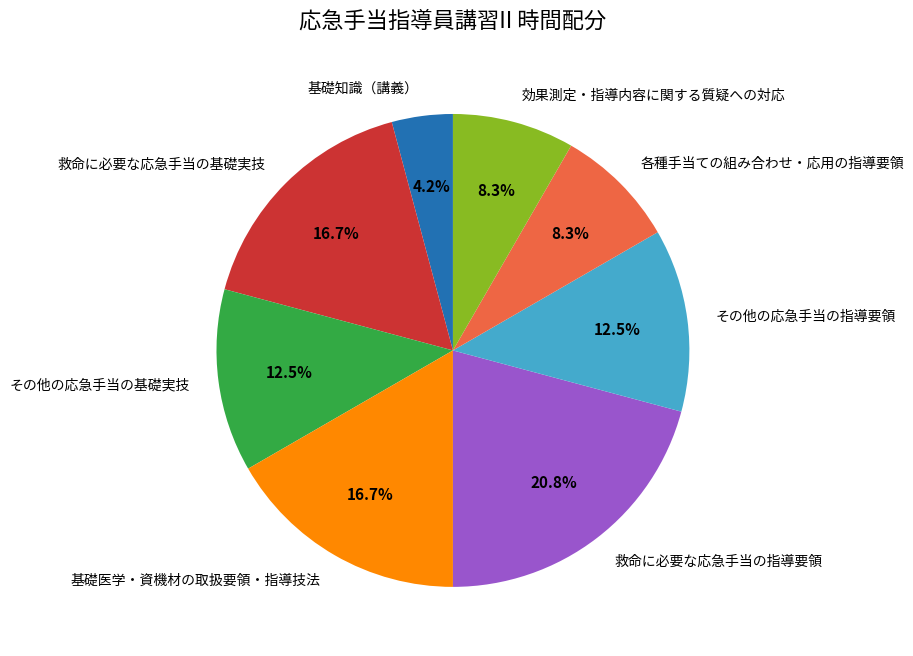

Is there any slice that represents more than half of the pie?

No